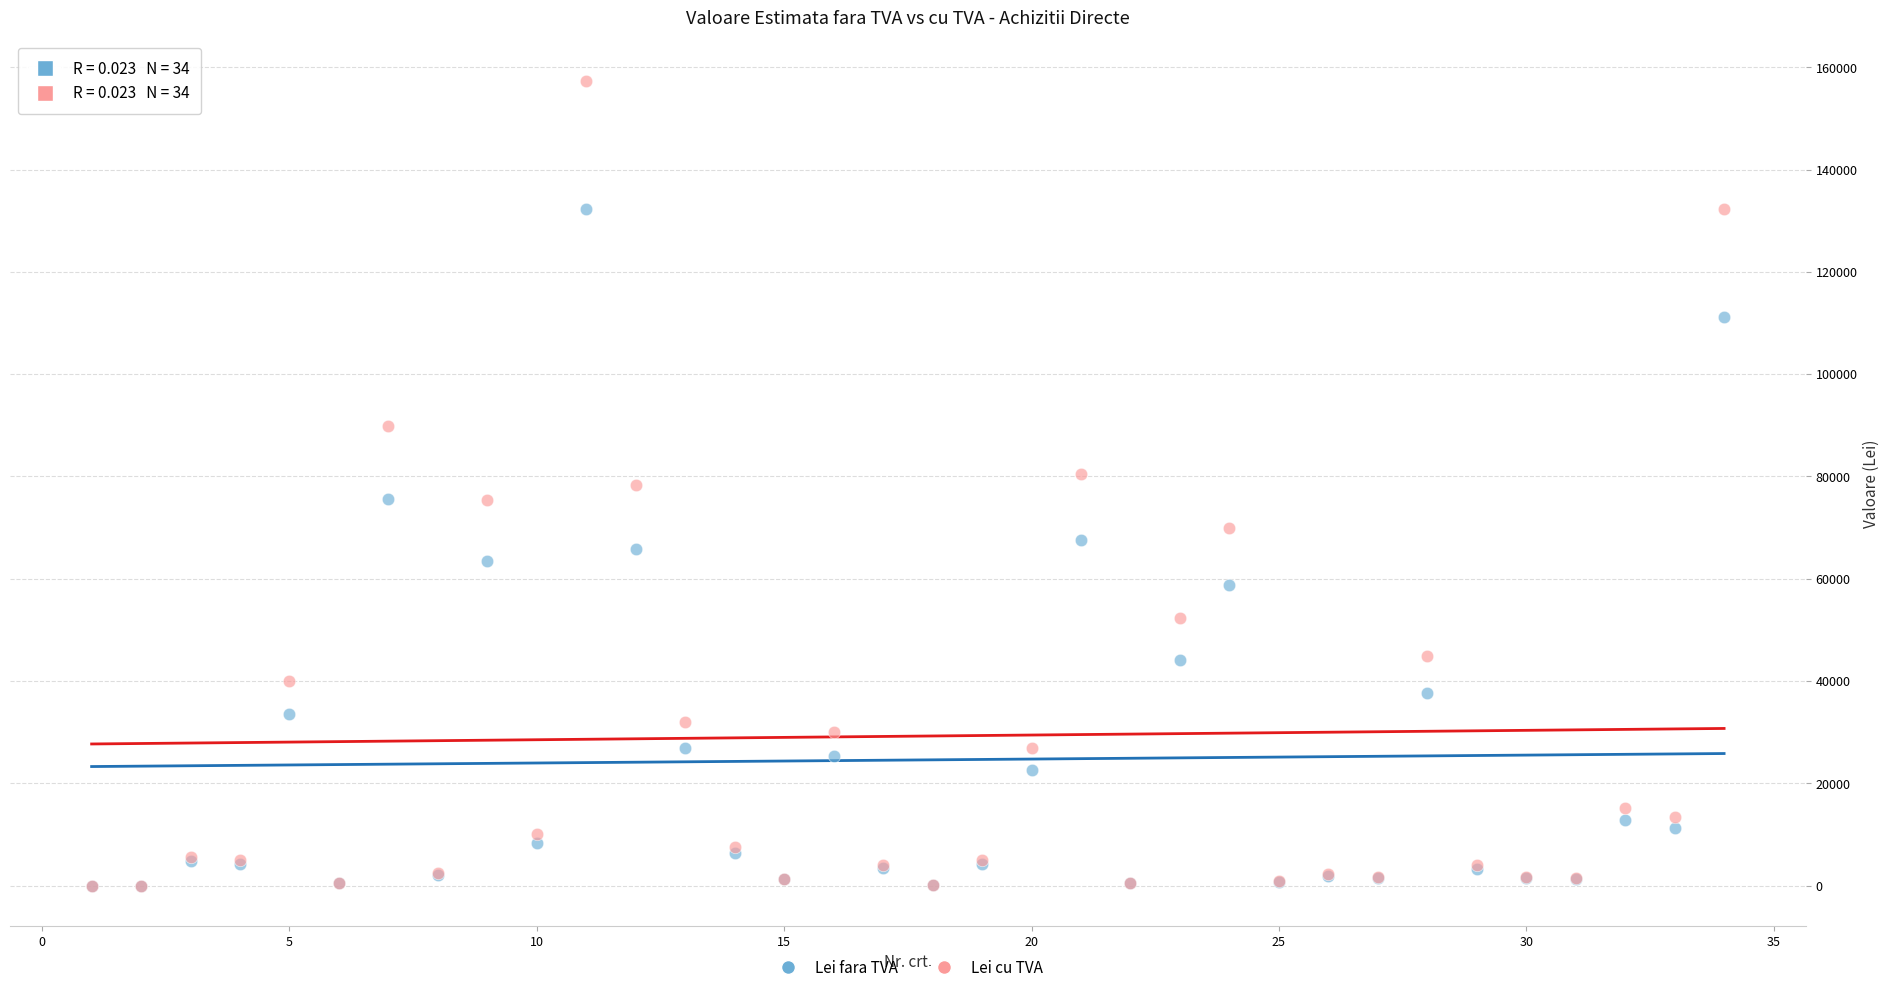

Which series contains the highest Y value?

Lei cu TVA